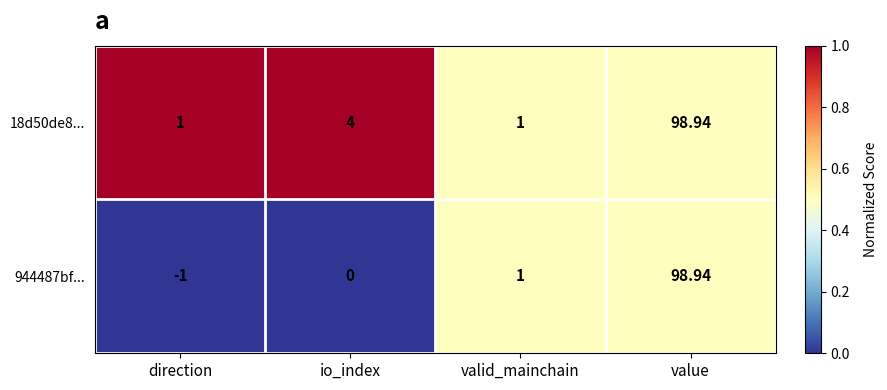

Which series has the largest total across all categories?

18d50de8...